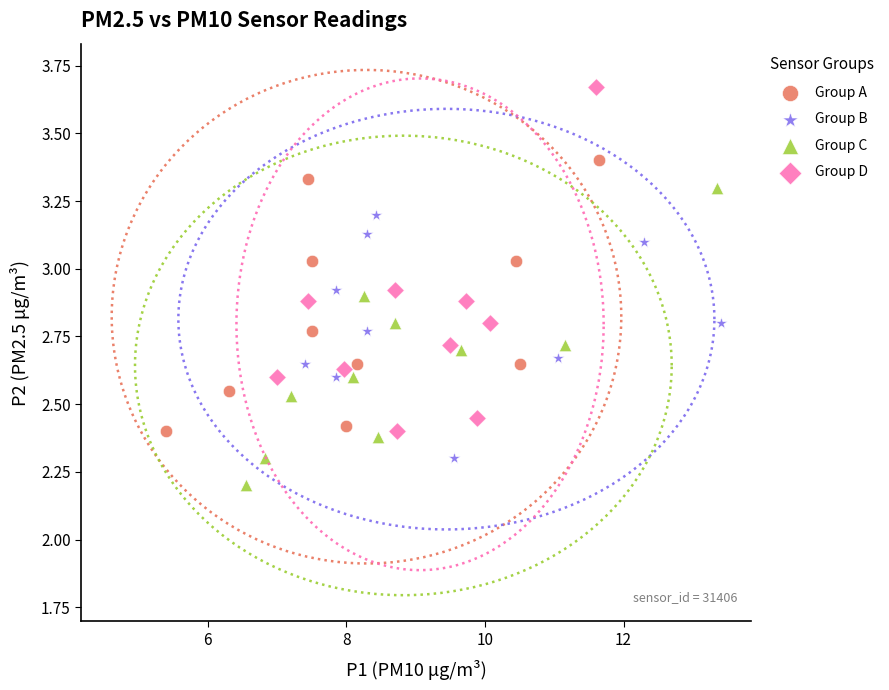

Which series contains the lowest Y value?

Group C